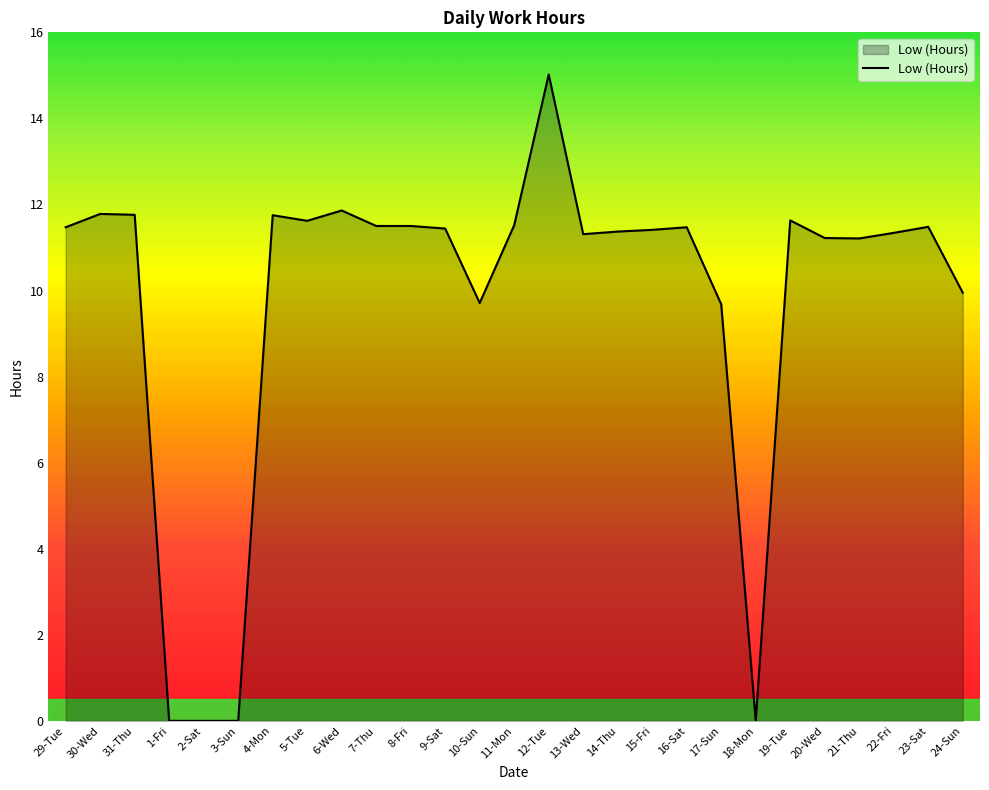

At which label does the data first exceed 11?

29-Tue